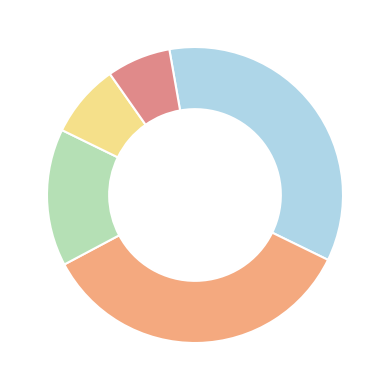

Count the number of slices in the pie.

5